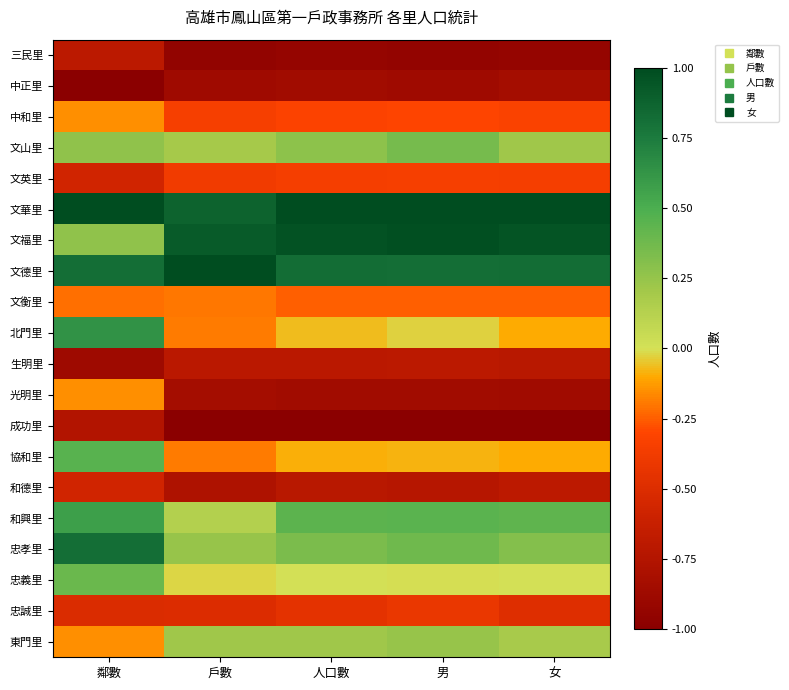

At how many categories does at least one series exceed 0?

5